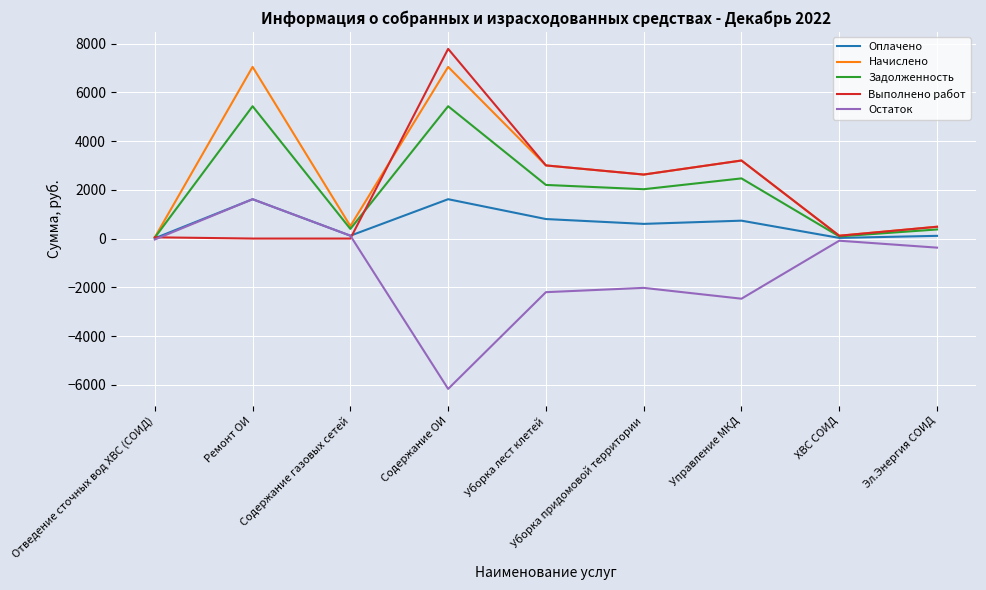

Which series has the largest total across all categories?

Начислено